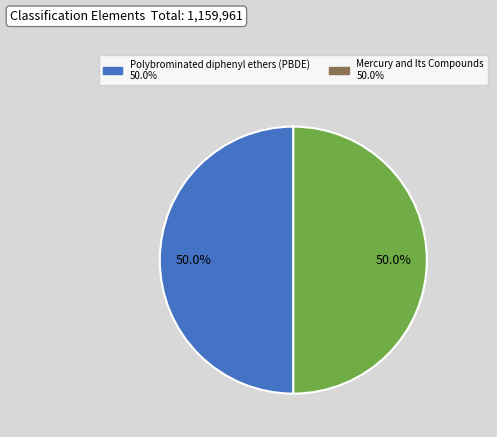

Approximately how many times larger is the value at Mercury and Its Compounds compared to Polybrominated diphenyl ethers (PBDE)?

1.0